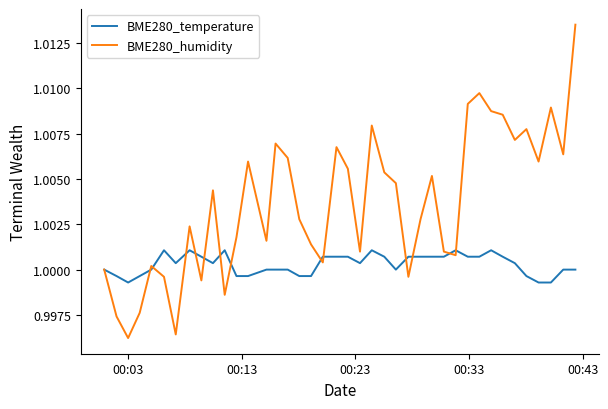

Which series has the largest total across all categories?

BME280_humidity